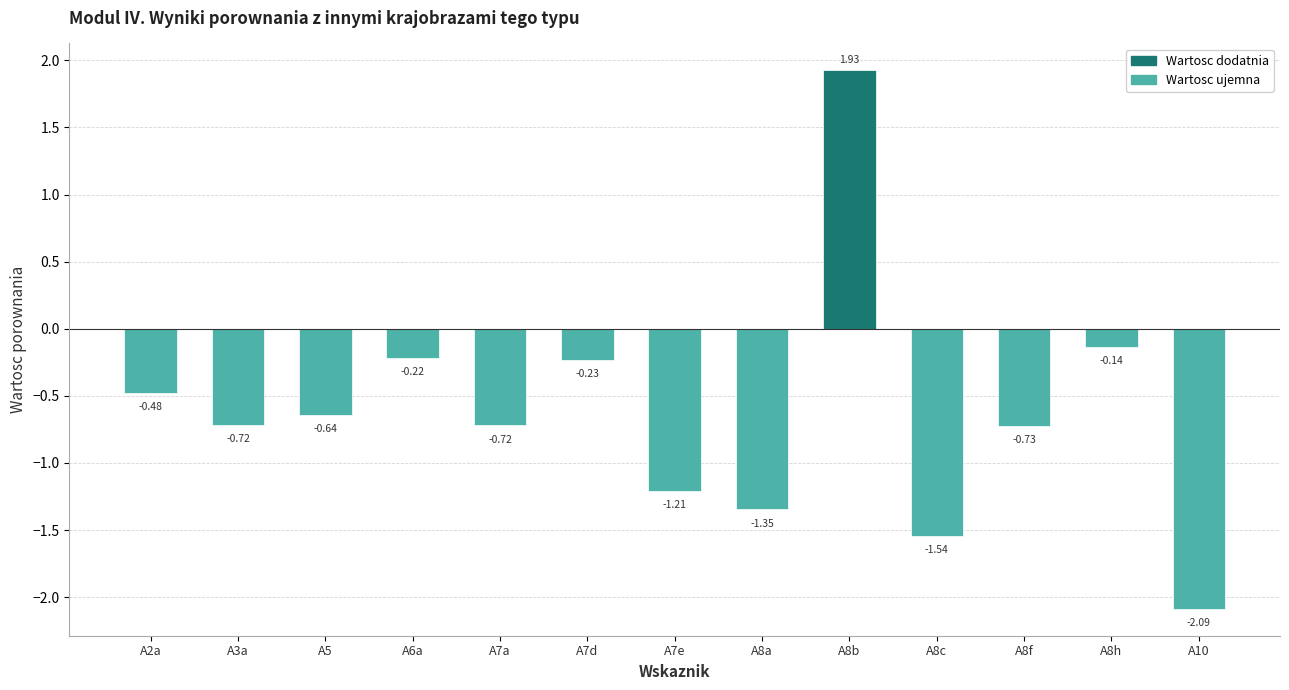

What is the label of the 8th bar from the right?

A7d